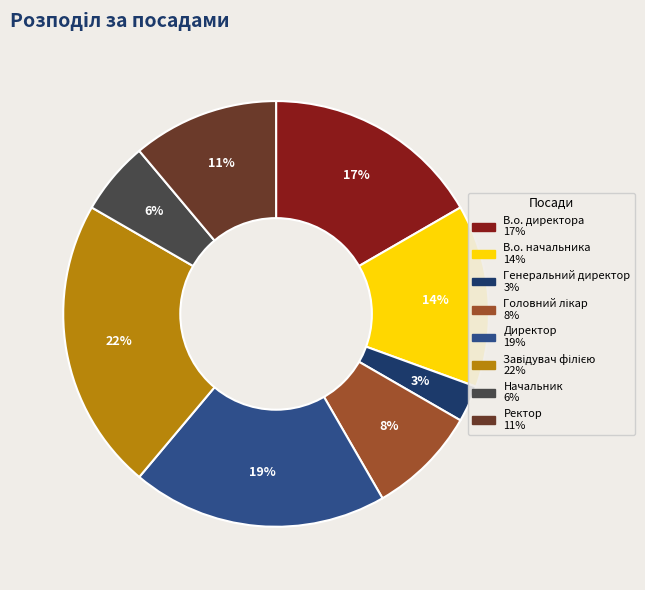

Which category has the smallest portion of the pie?

Генеральний директор